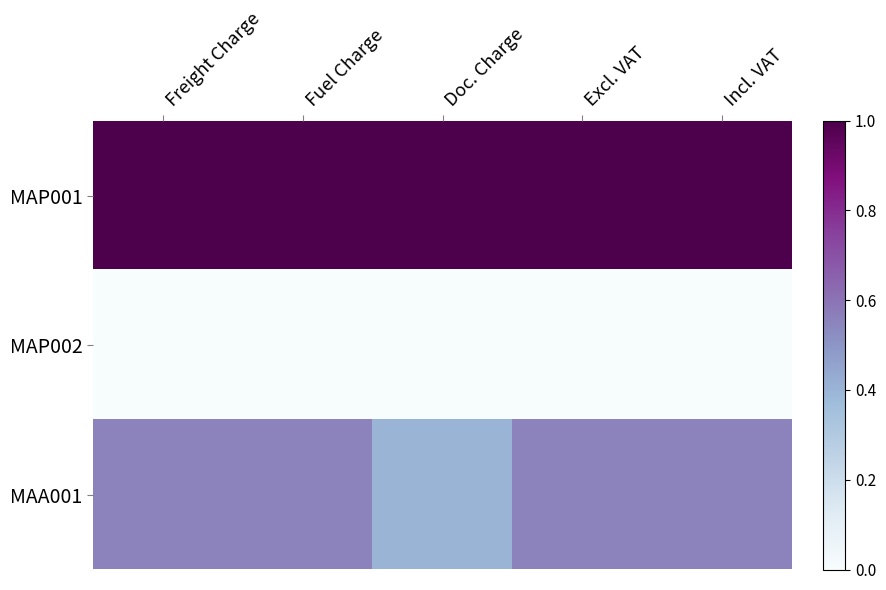

Reading left to right, what are all the values shown in this chart?

MAP001: Freight Charge=1.0	Fuel Charge=1.0	Doc. Charge=1.0	Excl. VAT=1.0	Incl. VAT=1.0
MAP002: Freight Charge=0.0	Fuel Charge=0.0	Doc. Charge=0.0	Excl. VAT=0.0	Incl. VAT=0.0
MAA001: Freight Charge=0.6	Fuel Charge=0.6	Doc. Charge=0.4	Excl. VAT=0.6	Incl. VAT=0.6